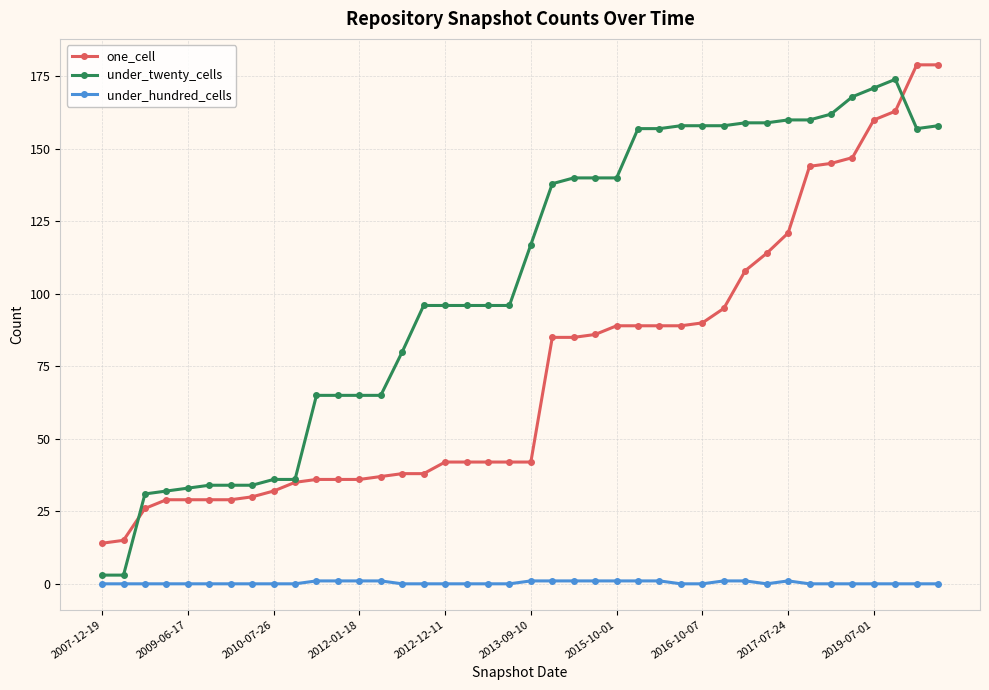

True or false: under_twenty_cells has more than 0 points higher than both neighbors.

True